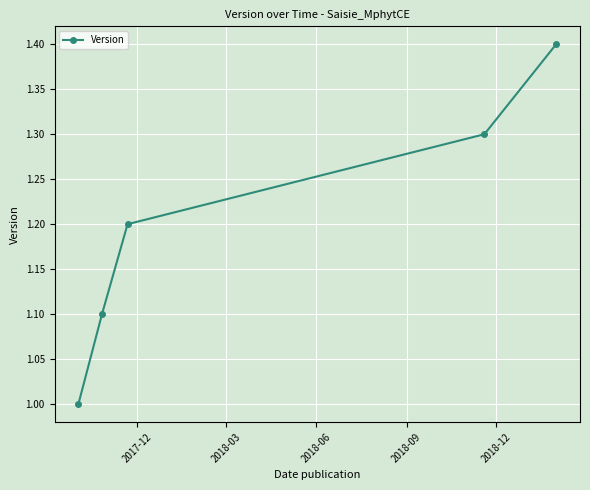

What is the smallest value displayed?

1.0